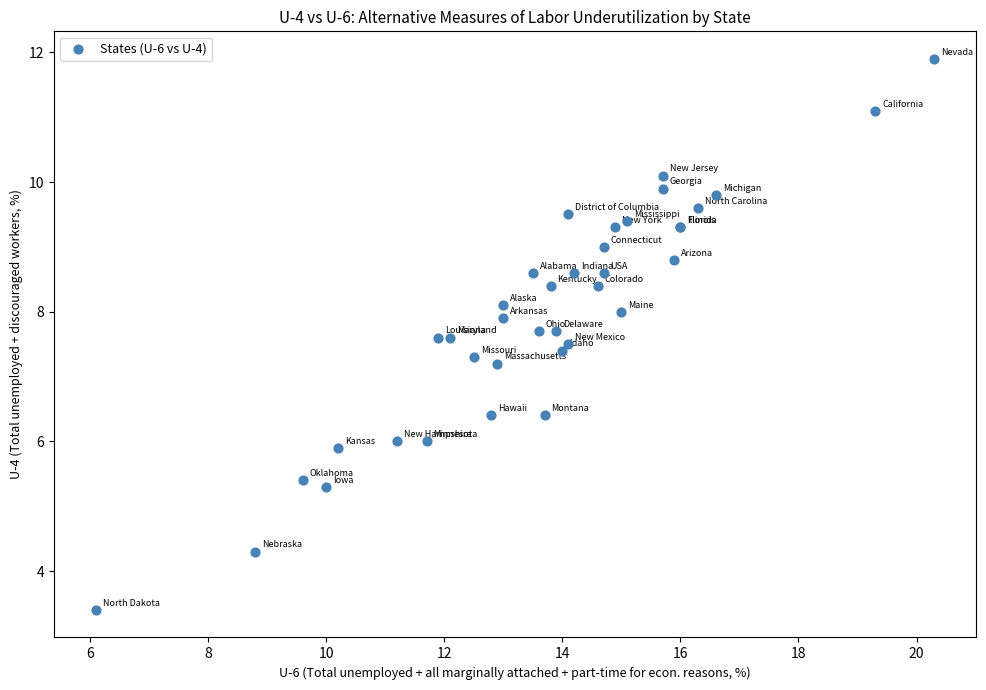

What Y value in the scatter plot is closest to 7?

7.2